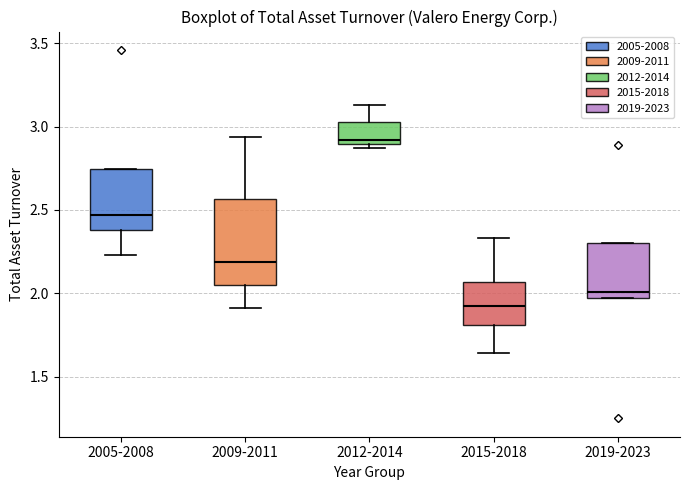

Reading left to right, transcribe this box plot: for each box, give where its median line is, the range the box spans, and where its two whiskers end, as read against the y-axis. The values are not printed on the chart, so give them approximately, as read against the axis.

2005-2008: median 2.45, box 2.40 to 2.75, whiskers 2.25 to 2.75
2009-2011: median 2.20, box 2.05 to 2.55, whiskers 1.90 to 2.95
2012-2014: median 2.90 (just above the box's lower edge), box 2.90 to 3.05, whiskers 2.85 to 3.15
2015-2018: median 1.95, box 1.80 to 2.05, whiskers 1.65 to 2.35
2019-2023: median 2.00, box 1.95 to 2.30, whiskers 1.95 to 2.30